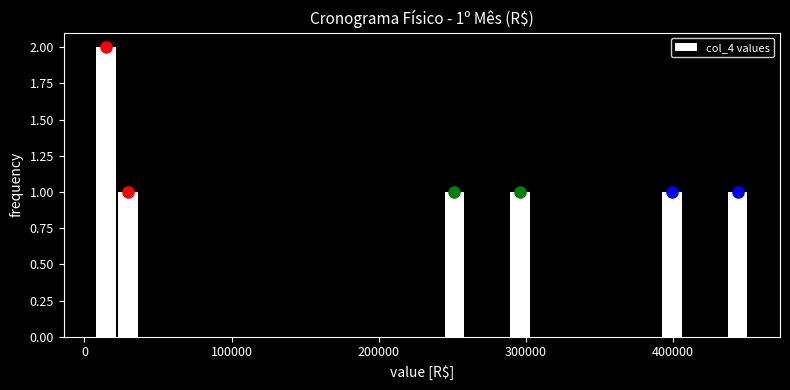

Around what value on the x-axis is the tallest bar? Give the approximate position of its centre, as read against the axis.

10000